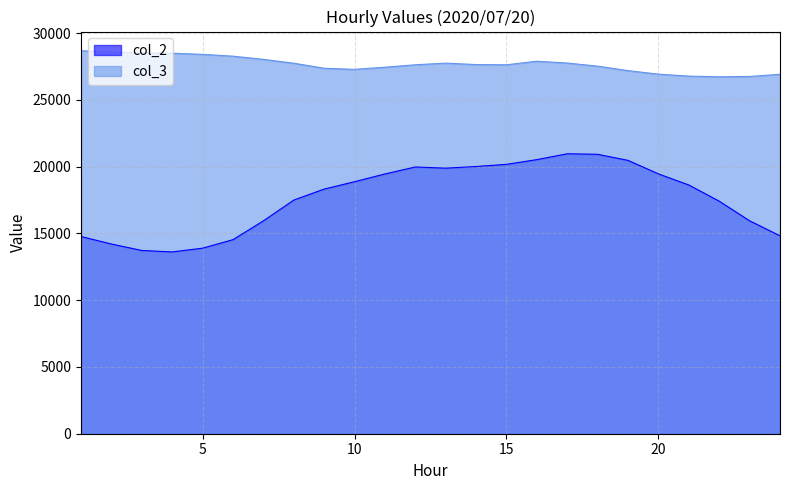

Reading right to left, list all the values displayed in this chart.

col_2: 24=14820	23=15944	22=17412	21=18625	20=19457	19=20467	18=20923	17=20964	16=20526	15=20172	14=20011	13=19886	12=19974	11=19453	10=18872	9=18319	8=17494	7=15939	6=14533	5=13895	4=13613	3=13722	2=14205	1=14769
col_3: 24=26915	23=26752	22=26726	21=26778	20=26926	19=27188	18=27525	17=27756	16=27894	15=27627	14=27642	13=27751	12=27628	11=27446	10=27284	9=27367	8=27744	7=28034	6=28272	5=28407	4=28493	3=28527	2=28580	1=28681